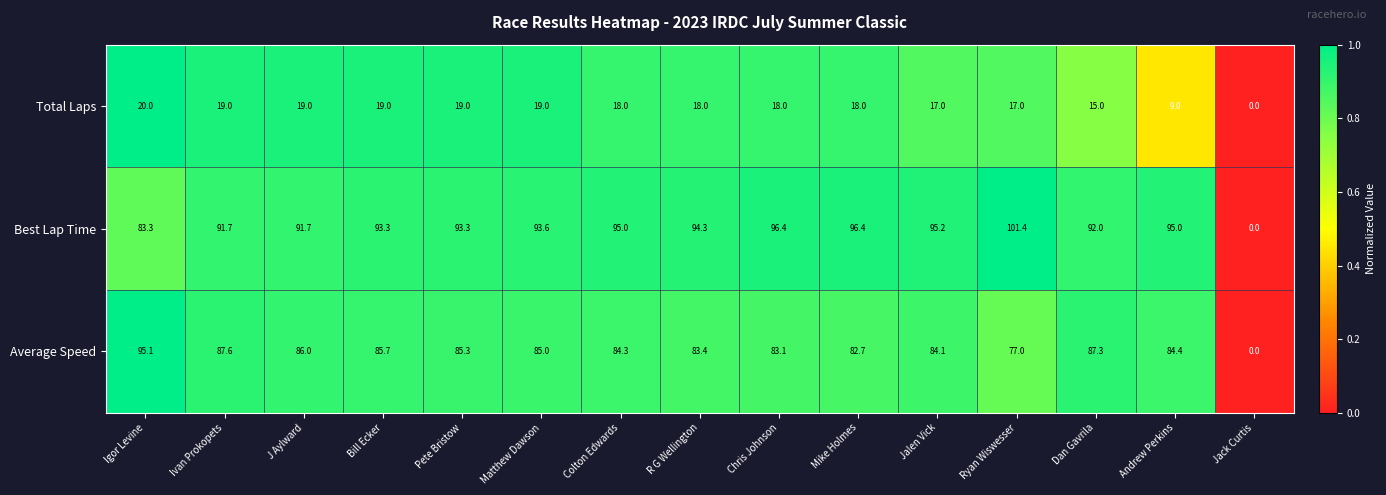

Is it true that Total Laps equals 6.4 at Chris Johnson?

False